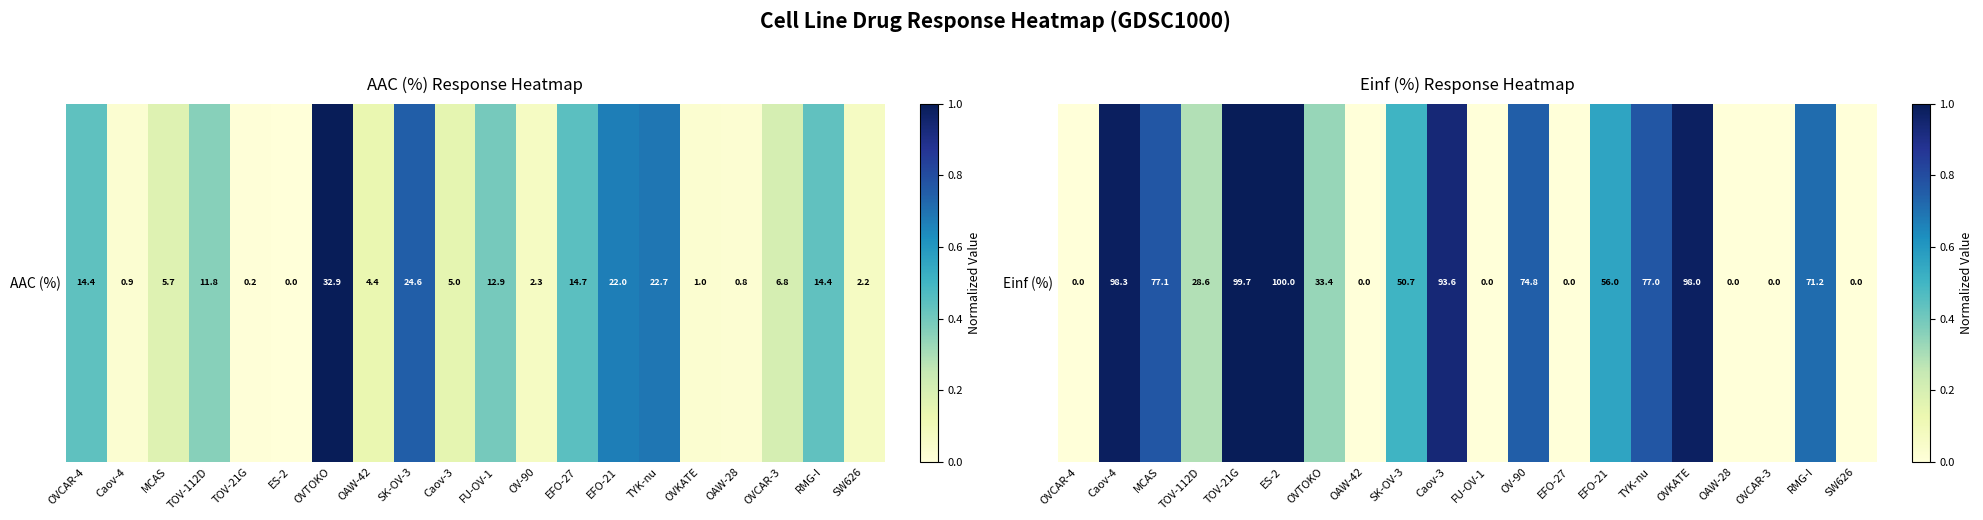

What value does the data have at OV-90?

0.7